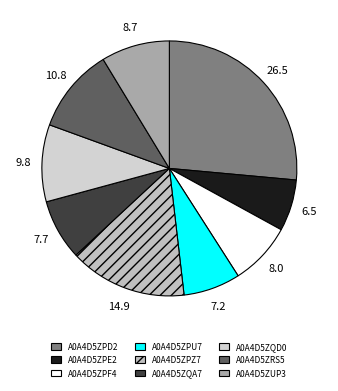

To the nearest percent, what portion does A0A4D5ZRS5 represent?

11%